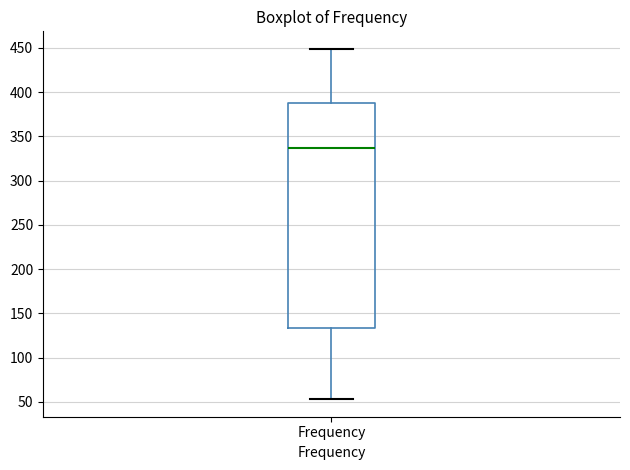

Transcribe this box plot: give where the median line is, the range the box spans, and where the two whiskers end, as read against the y-axis. The values are not printed on the chart, so give them approximately, as read against the axis.

median 335, box 135 to 390, whiskers 55 to 450